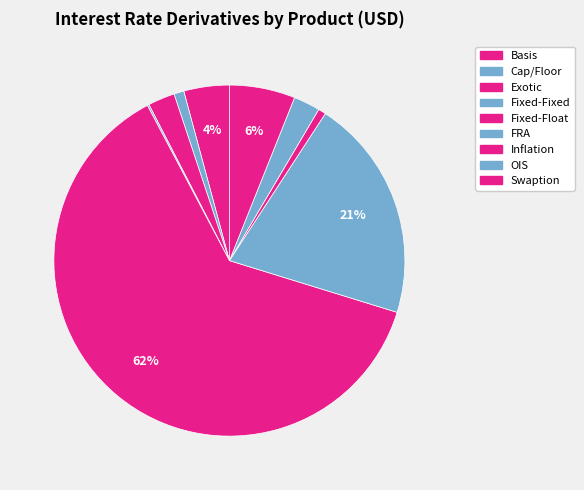

What percentage is NOT represented by Swaption?

93.9%